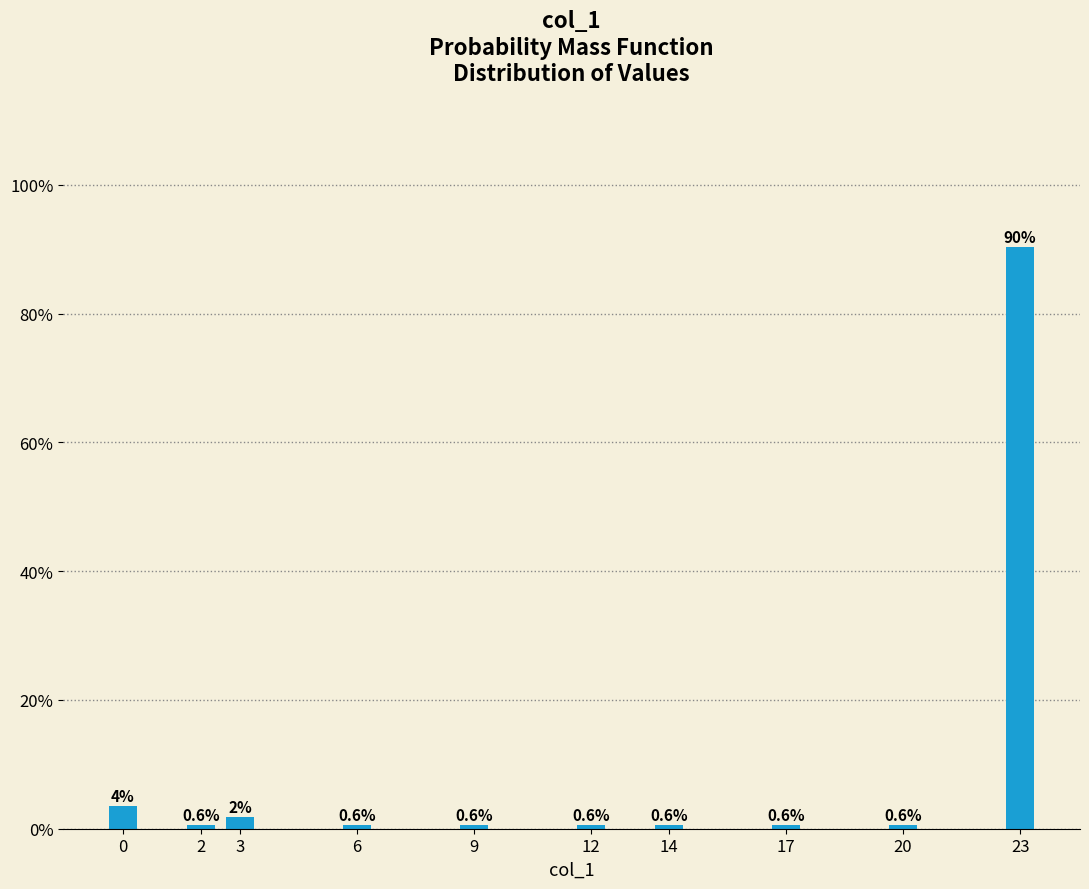

Reading left to right, what are all the values shown in this chart?

0=3.6	2=0.6	3=1.8	6=0.6	9=0.6	12=0.6	14=0.6	17=0.6	20=0.6	23=90.4